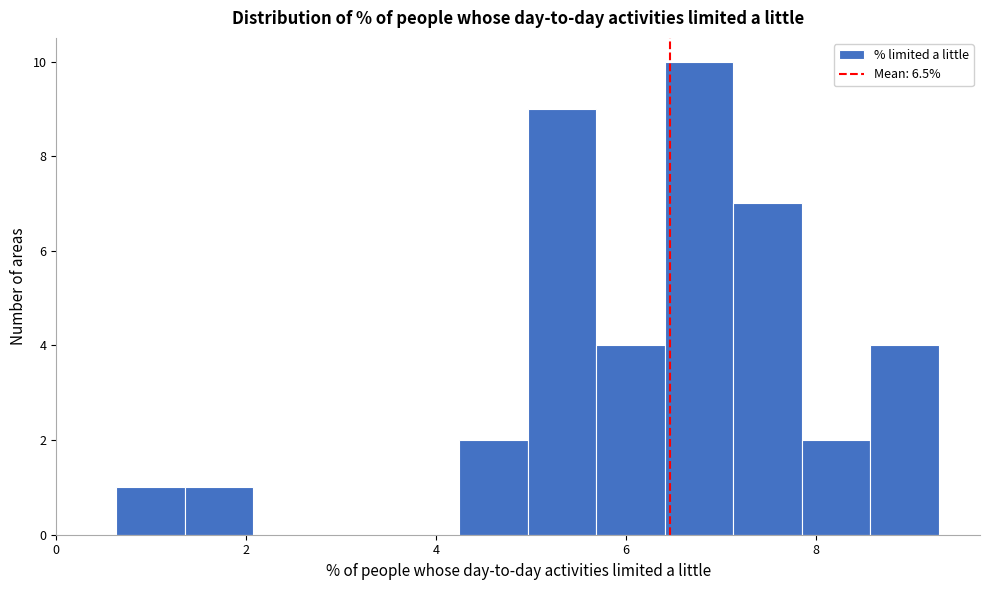

Read against the x-axis, roughly where is the centre of the tallest bar?

6.8